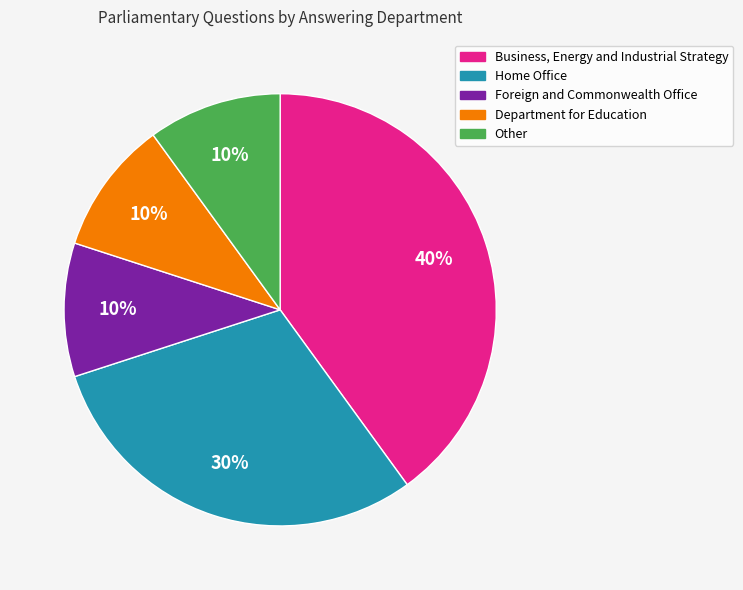

How many slices are in this pie chart?

5